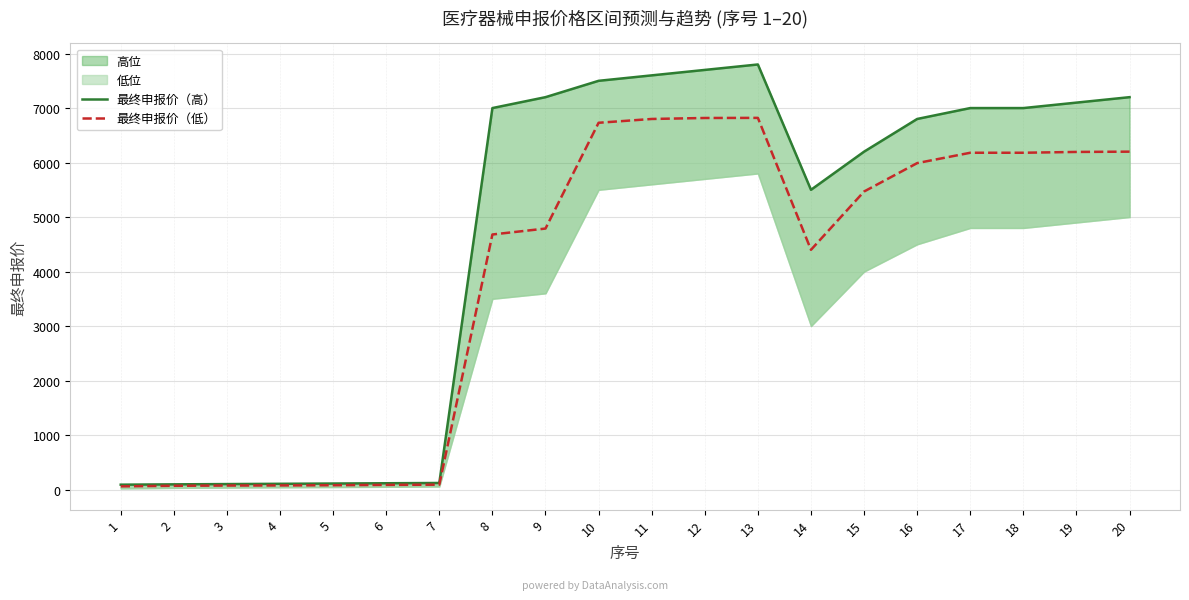

What is the value of the 最终申报价（低） point at the 18th from the left?

6180.0